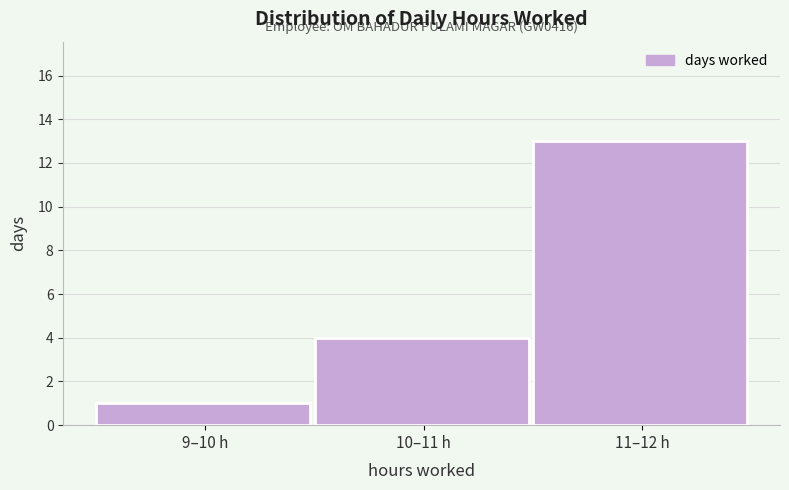

Reading left to right, what are all the values shown in this chart?

1	4	13